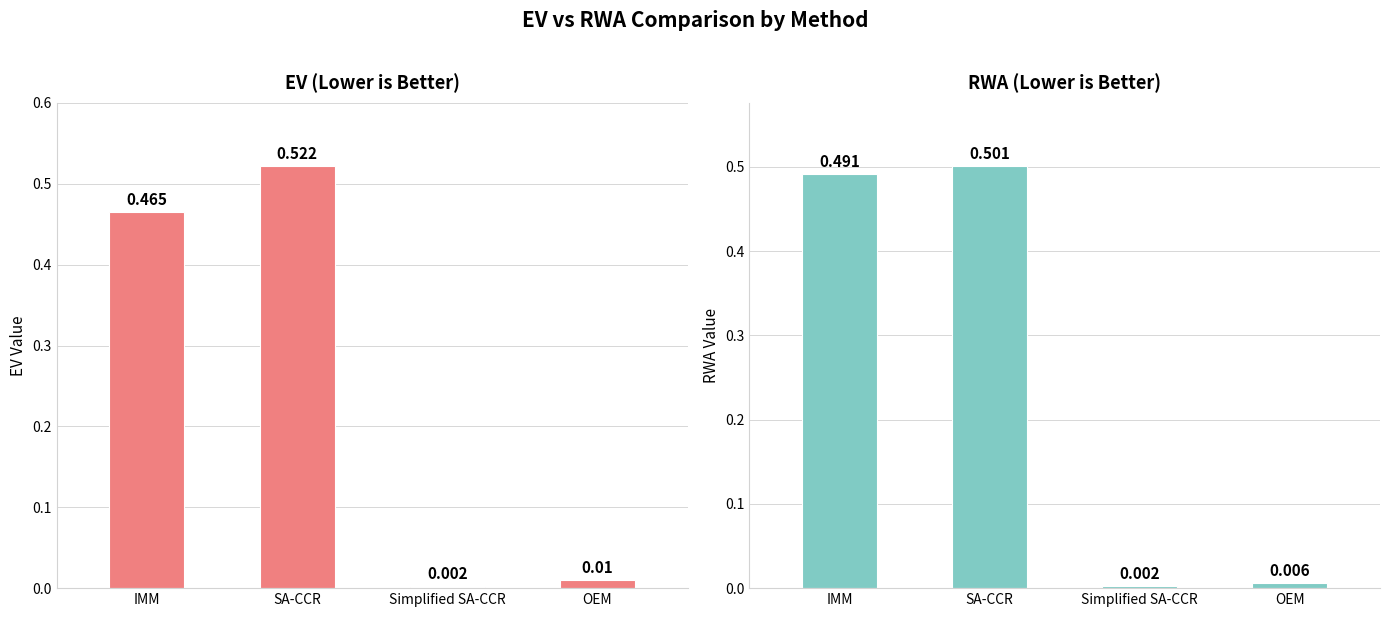

Reading right to left, what are all the values shown in this chart?

EV: OEM=0.0	Simplified SA-CCR=0.0	SA-CCR=0.5	IMM=0.5
RWA: OEM=0.0	Simplified SA-CCR=0.0	SA-CCR=0.5	IMM=0.5